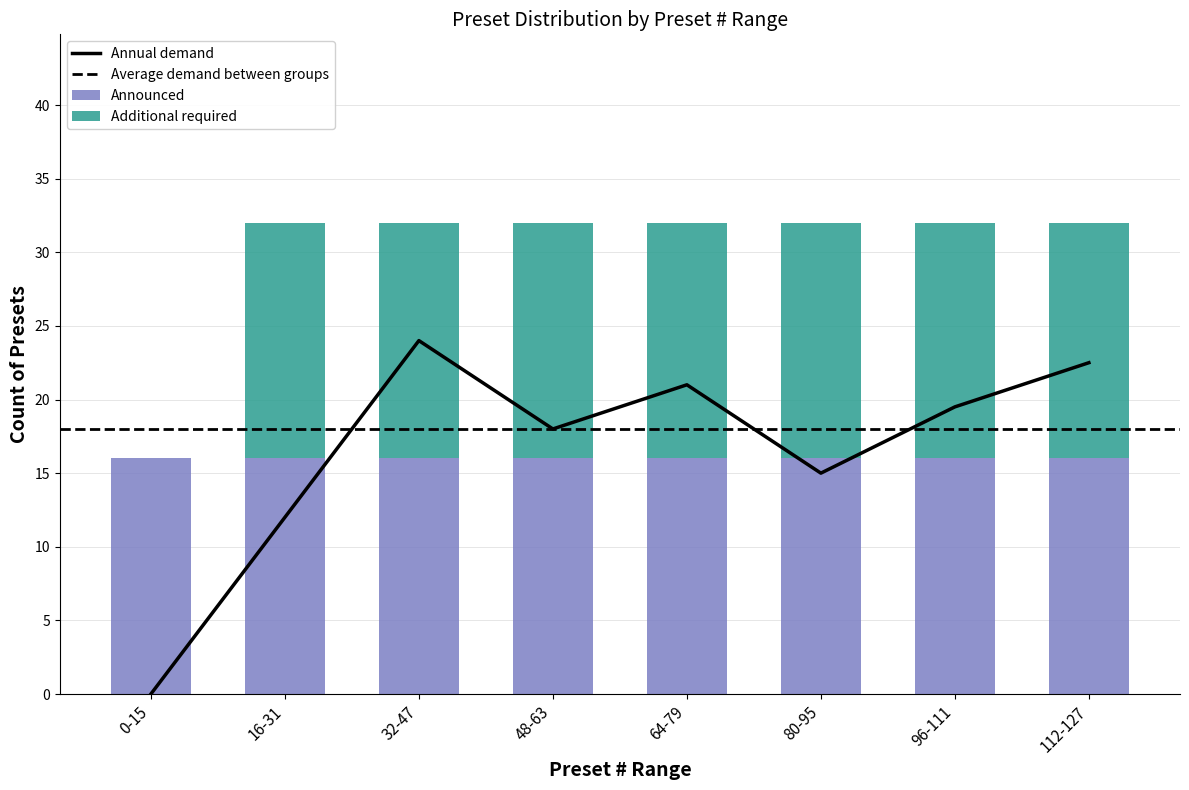

True or false: the data shows 16 at 48-63.

True